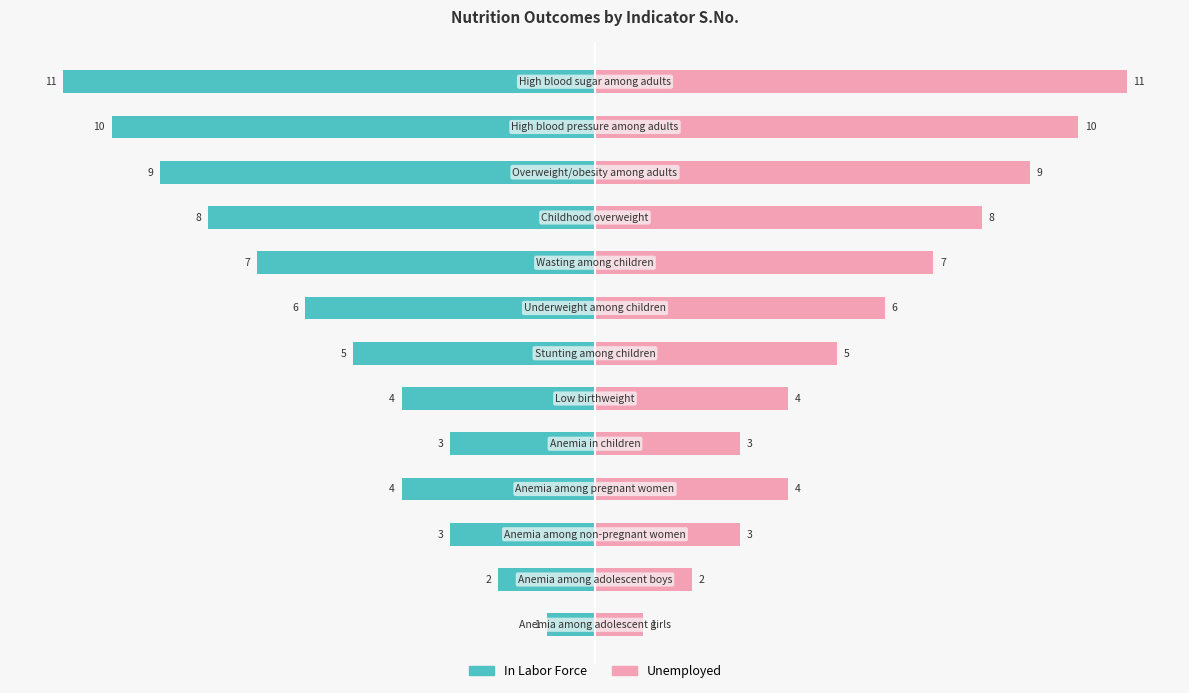

Are the bars horizontal?

Yes